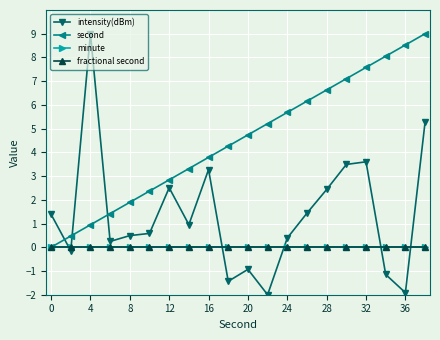

Which series has the largest total across all categories?

second